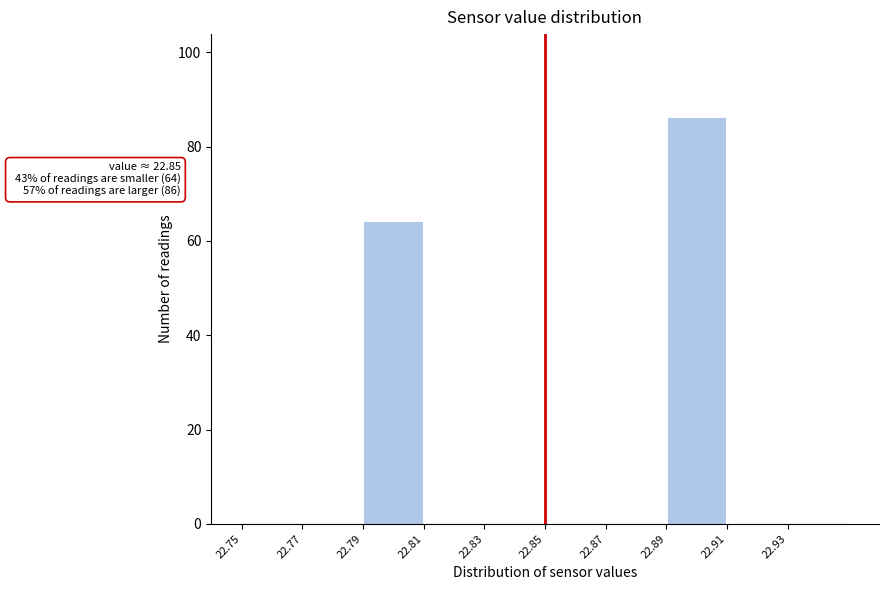

Which range on the x-axis has the tallest bar?

22.89 to 22.91